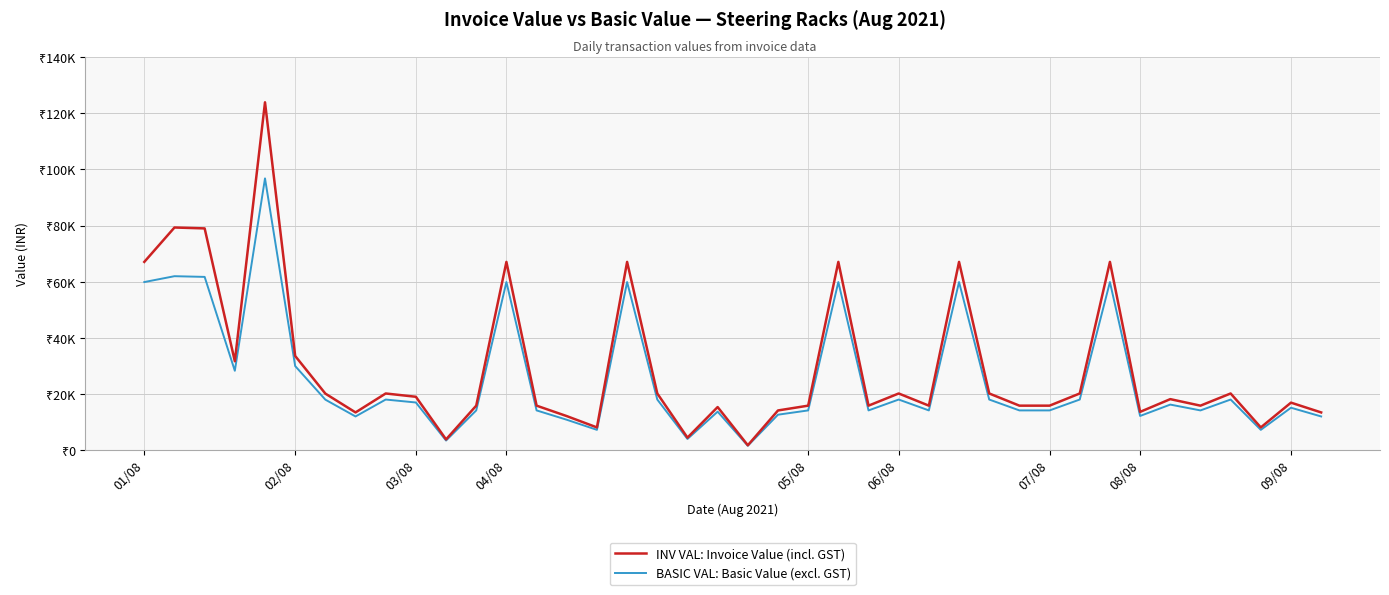

What are all the series names shown in the legend?

INV VAL: Invoice Value (incl. GST), BASIC VAL: Basic Value (excl. GST)